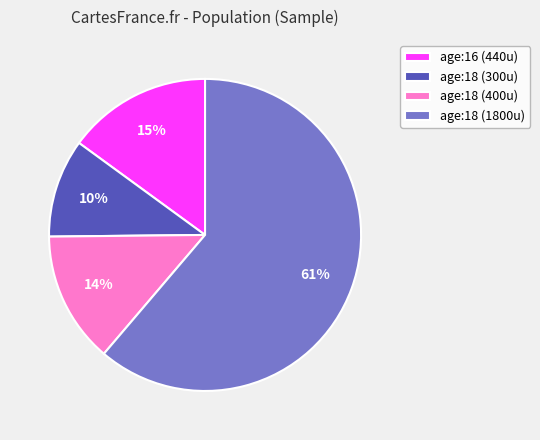

Which slice is the smallest?

age:18 (300u)